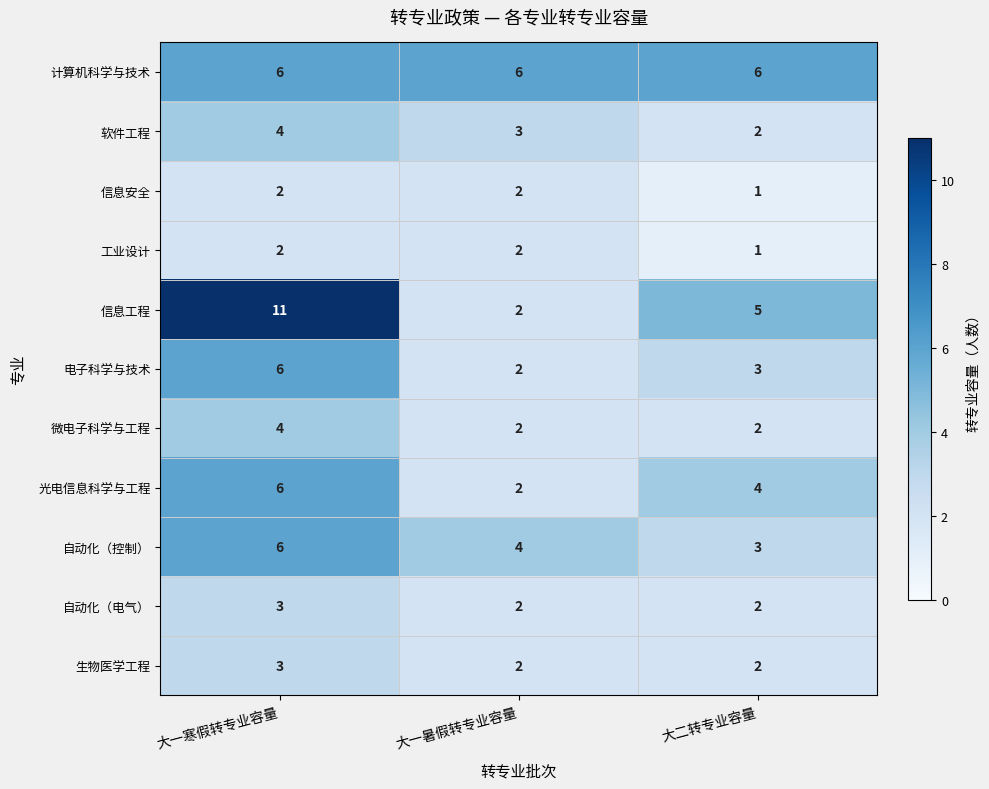

What is the sum of all 软件工程 values?

9